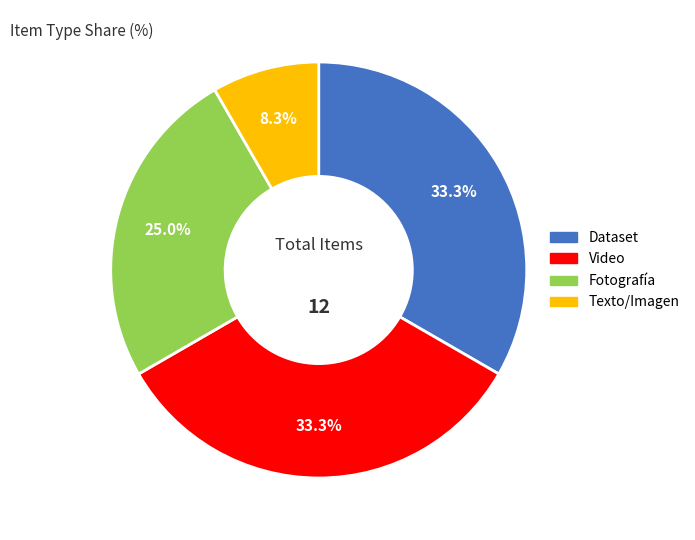

Does any single category account for the majority?

No